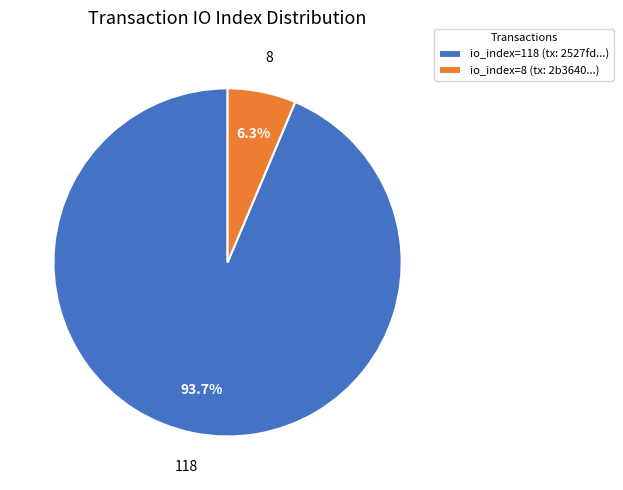

What is the largest slice in the pie chart?

io_index=118 (tx: 2527fd...)